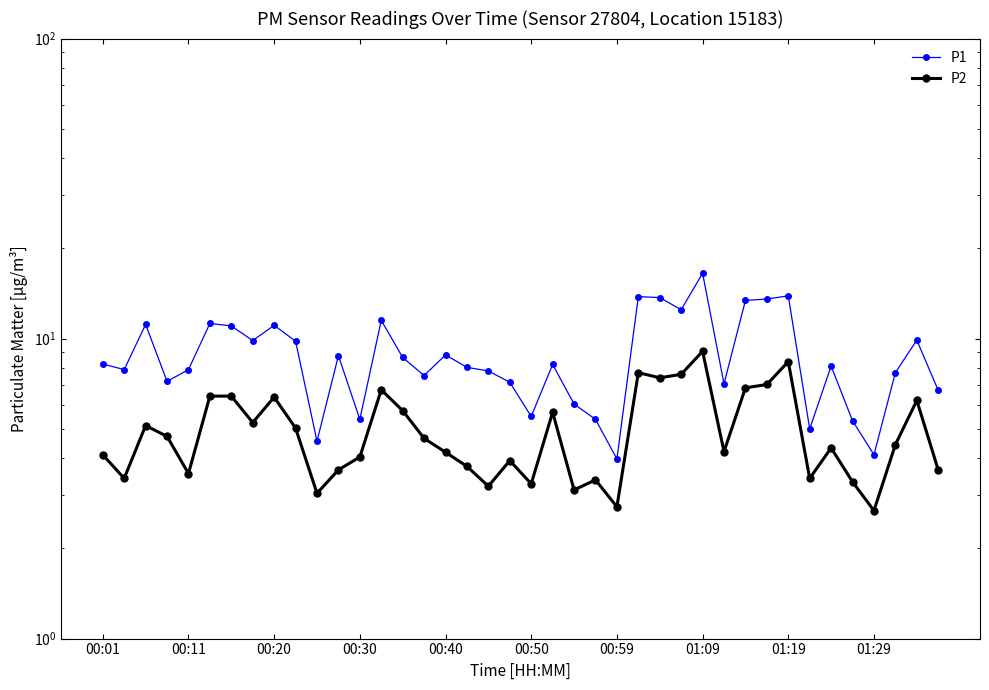

The P2 series shows 5.8 at 14. True or false?

True